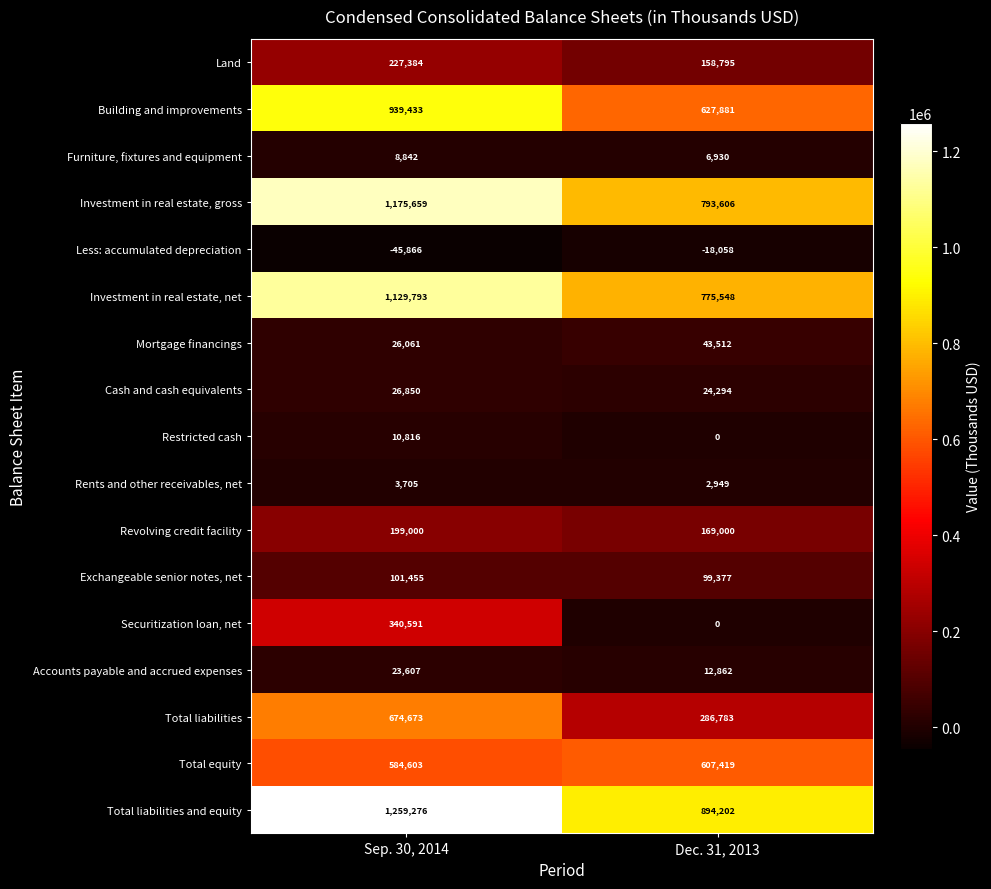

Which series changed the most between Sep. 30, 2014 and Dec. 31, 2013?

Total liabilities